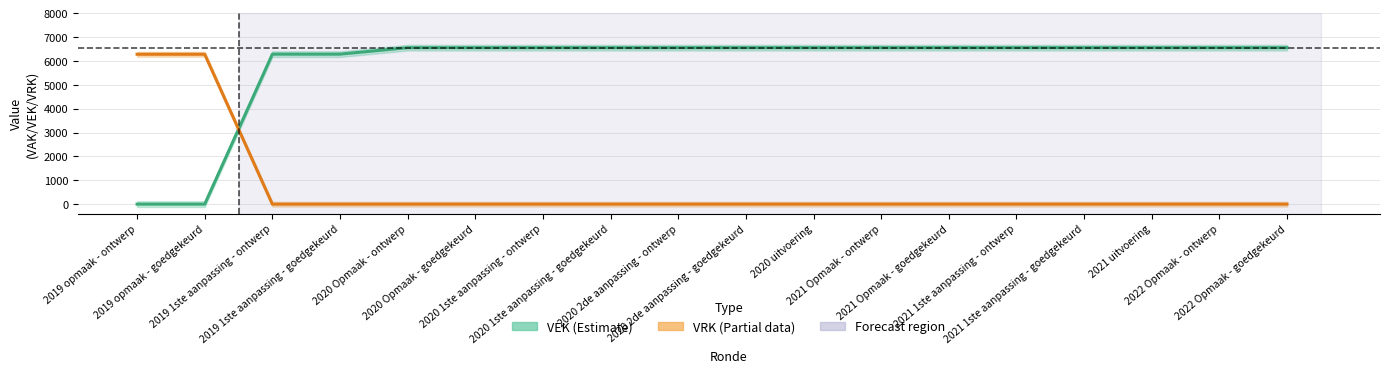

What position from the left is 2019 1ste aanpassing - ontwerp?

3